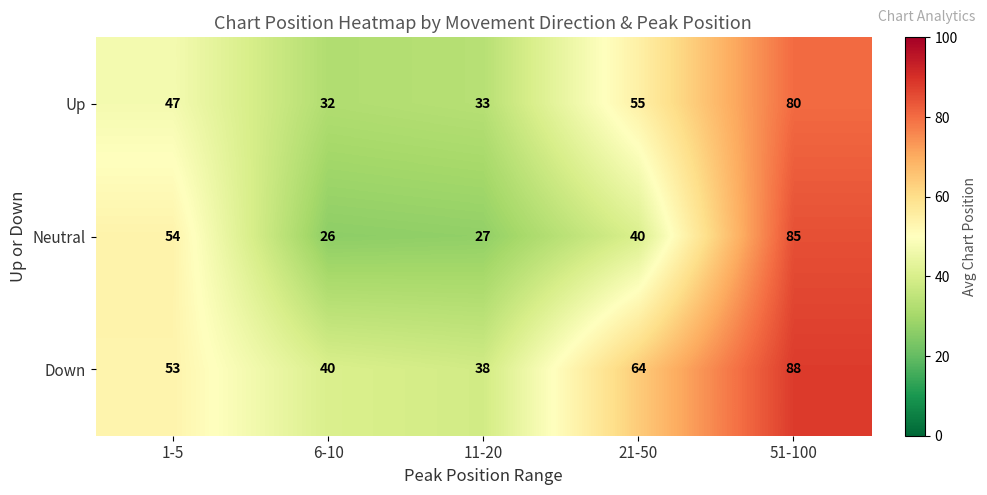

Which label corresponds to the largest value in the chart?

51-100